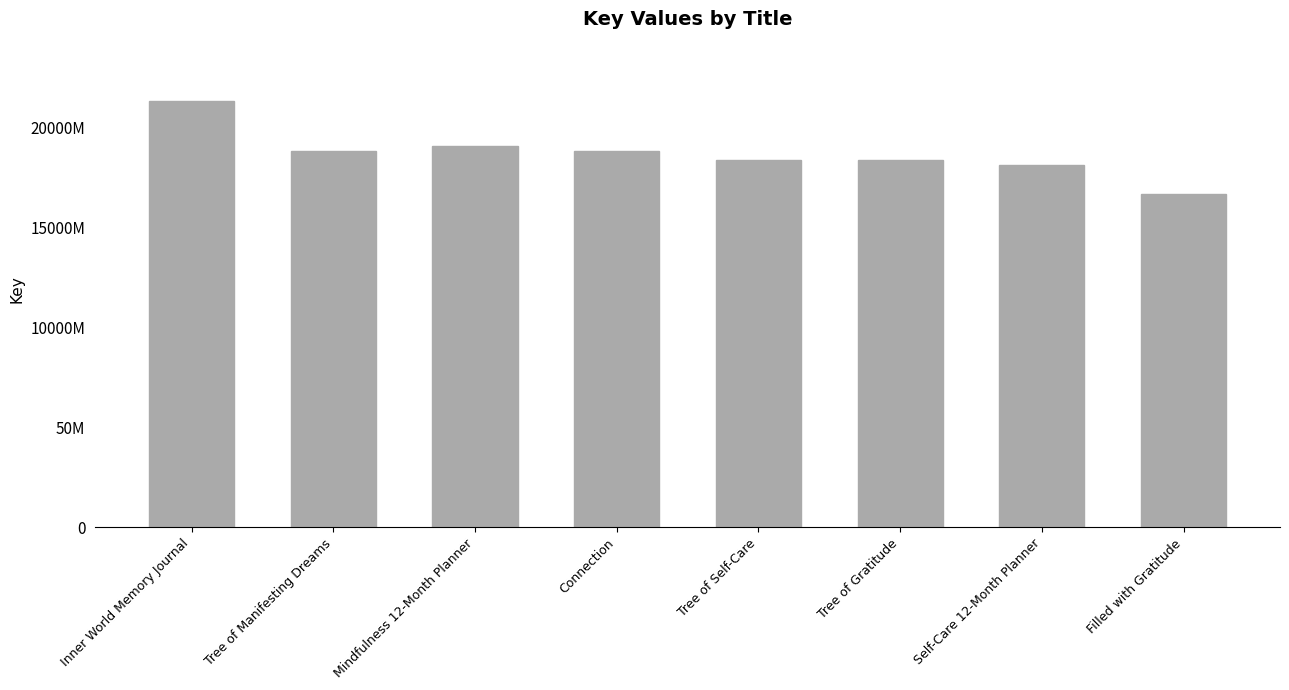

Does the chart contain any negative values?

No